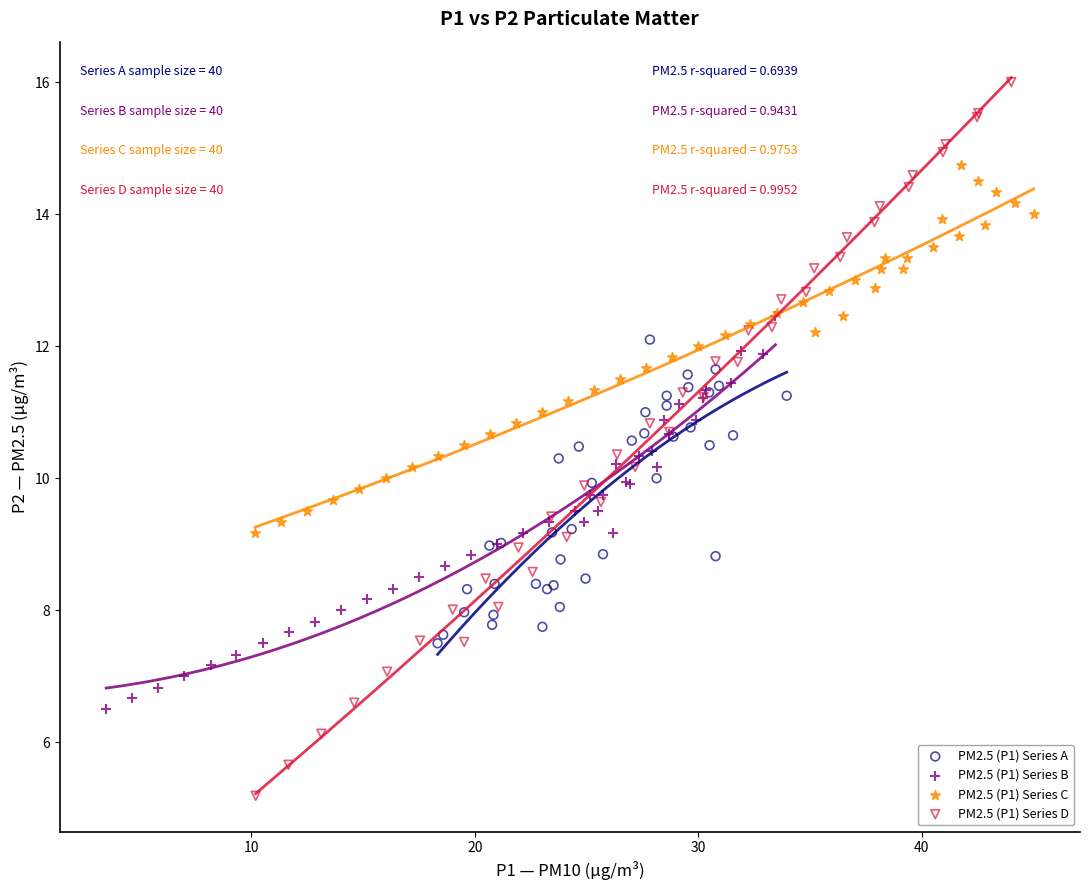

Which series reaches the minimum Y coordinate?

PM2.5 (P1) Series D